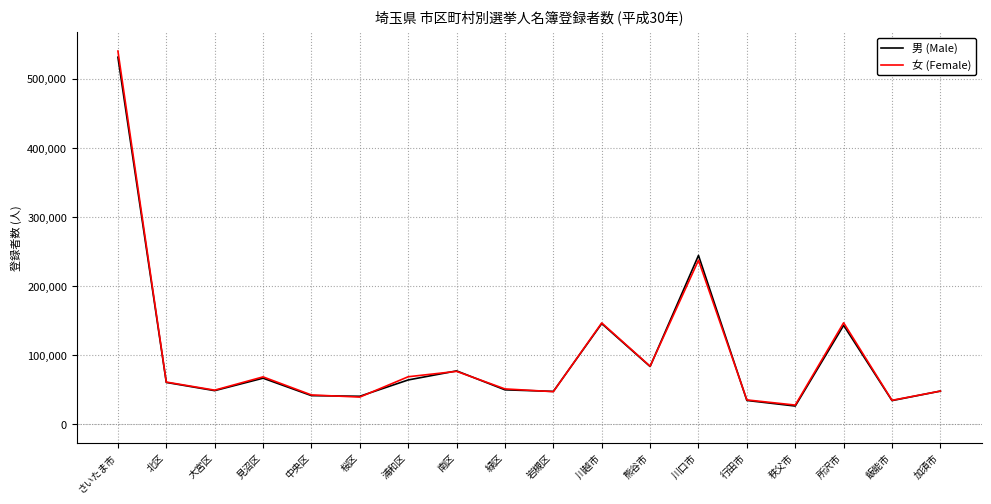

Is it true that 男 (Male) equals 47348 at 岩槻区?

True